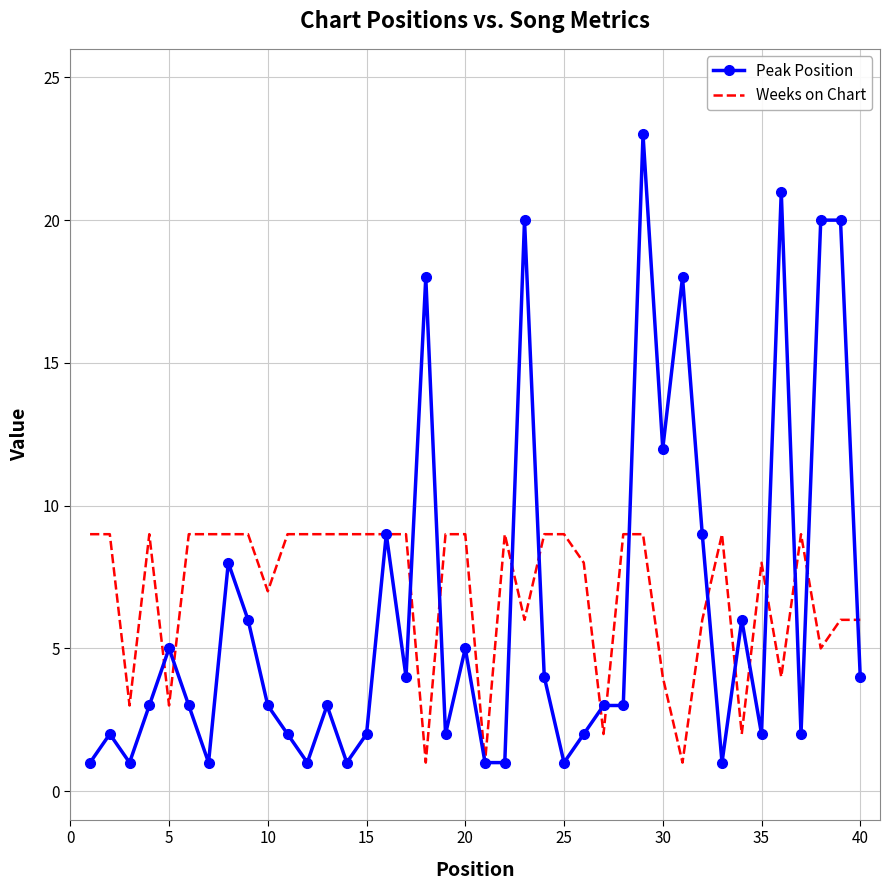

How many series are shown in this chart?

2